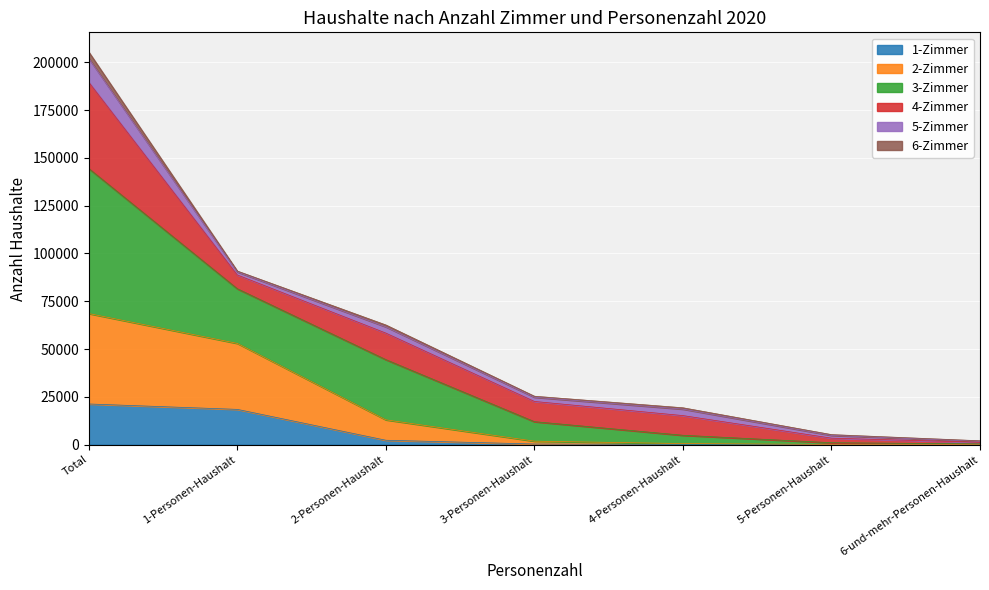

Does the chart display data point markers on the line(s)?

No